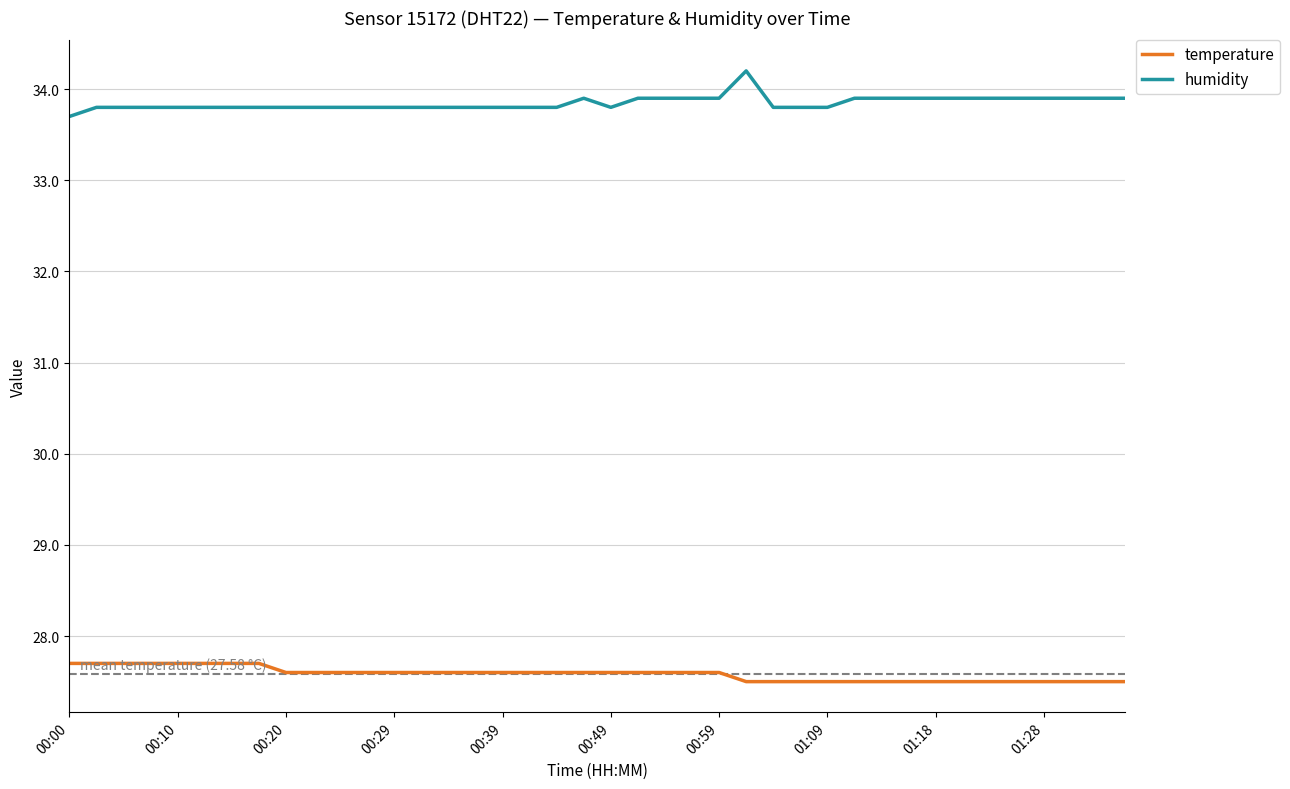

How many lines are shown in the chart?

2